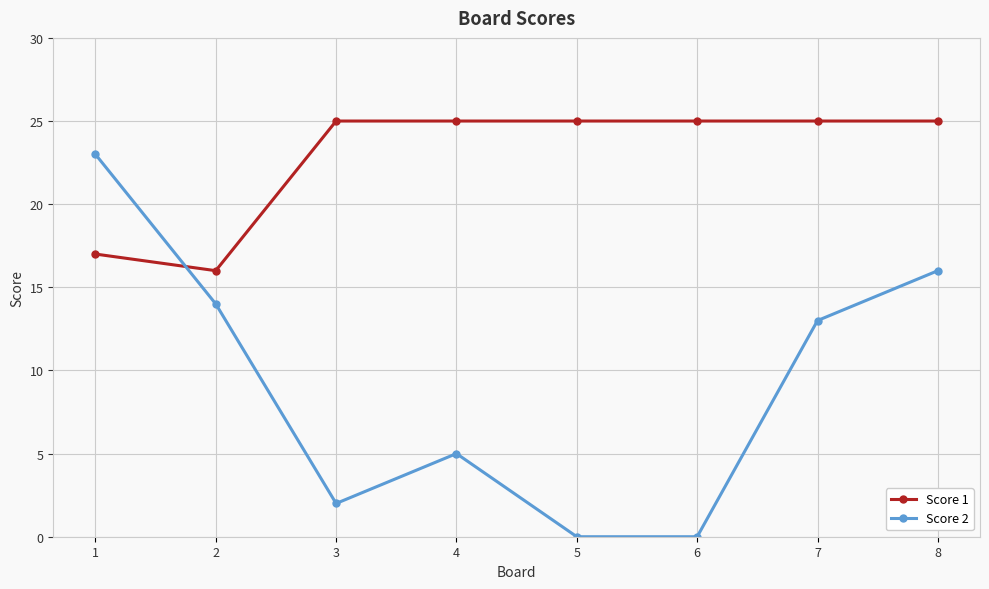

True or false: Score 1 and Score 2 cross at least once.

True